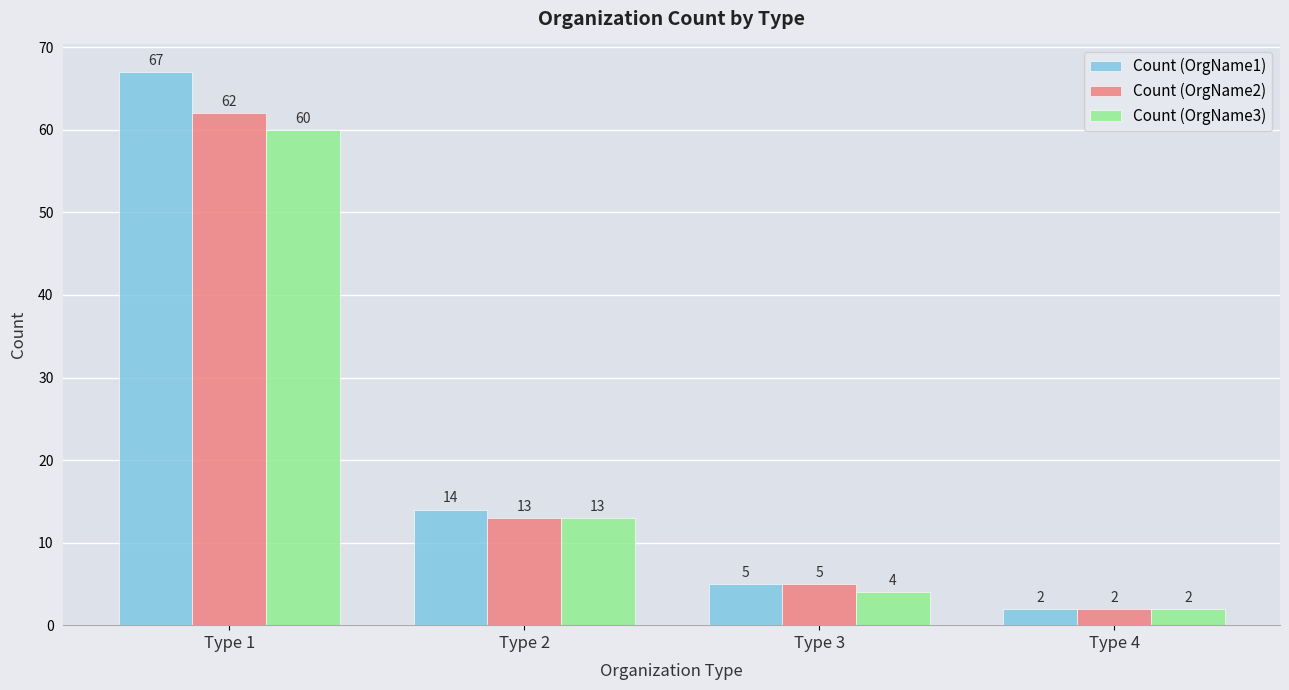

What is the total value across all series at Type 1?

189